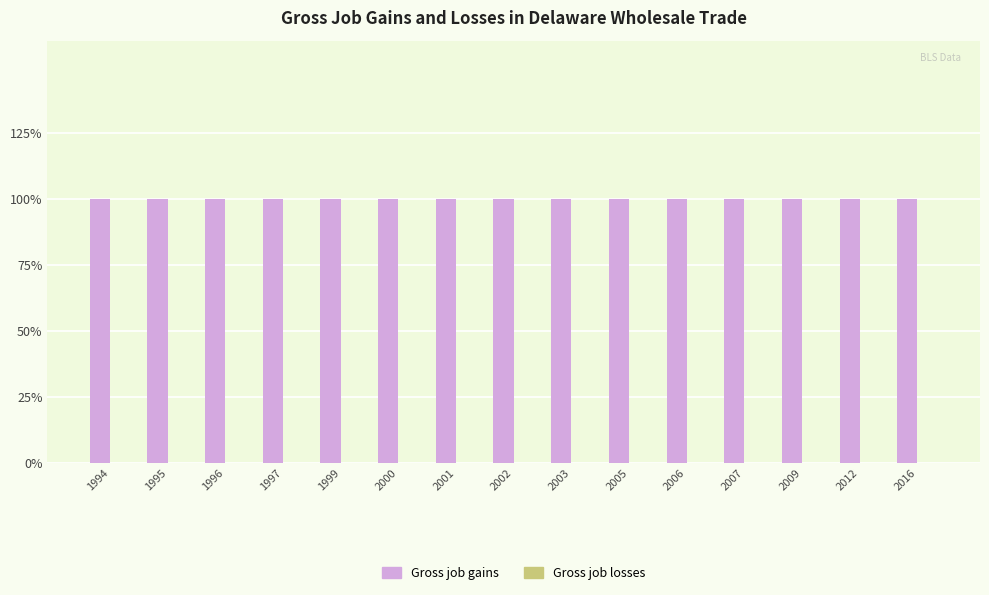

Count the number of categories in the chart.

15